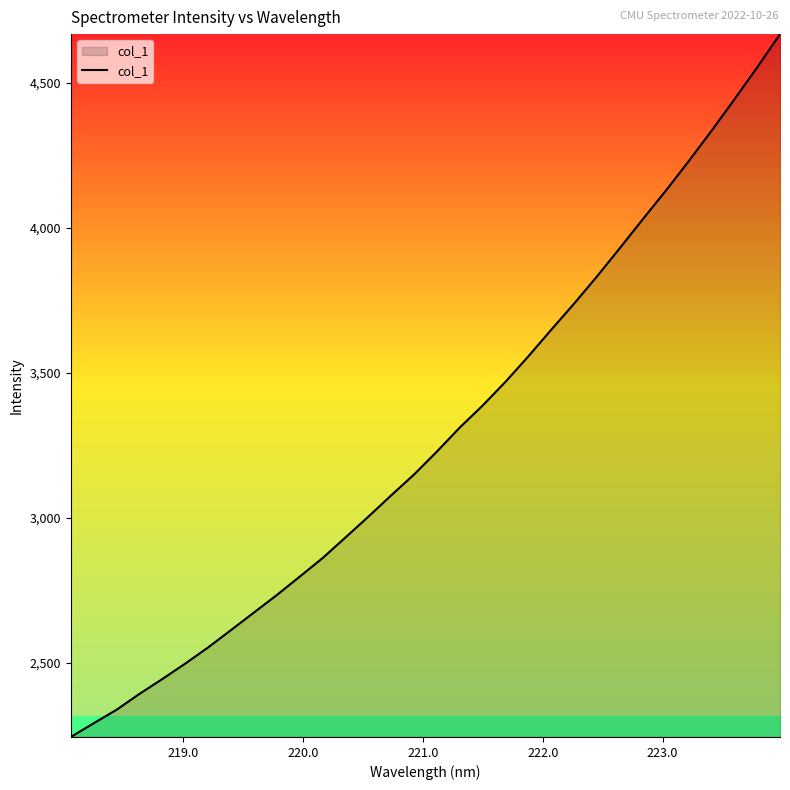

What is the sum of all values?

105075.9